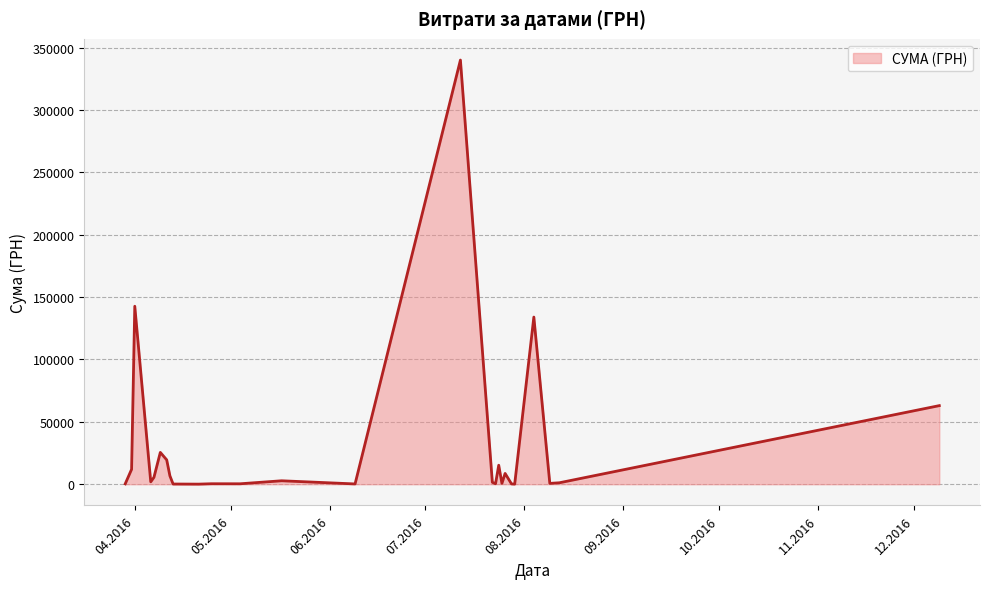

What is the greatest value displayed?

340053.3